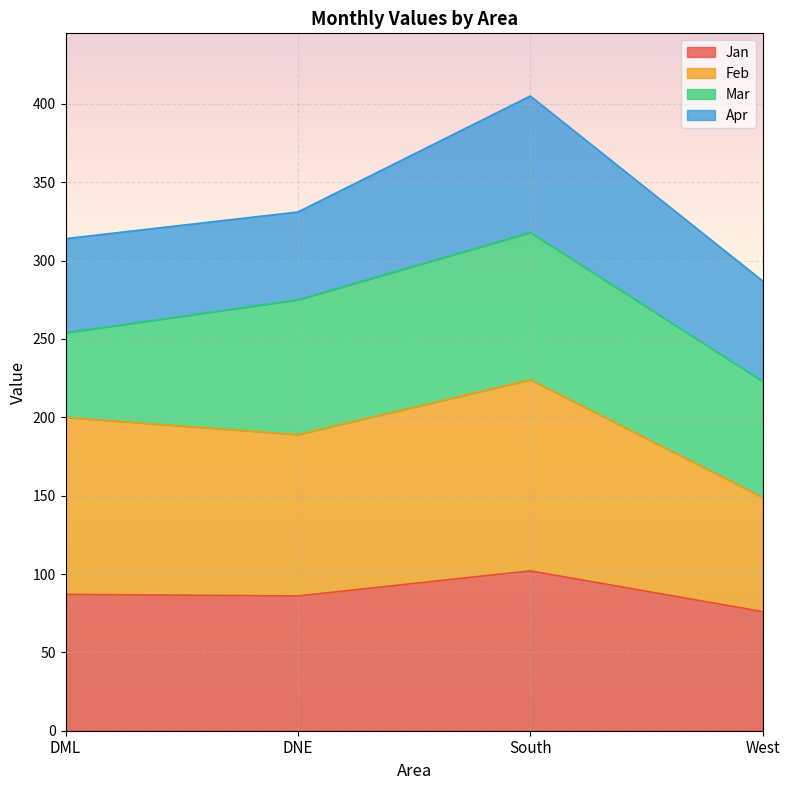

Is it true that Jan equals 102 at South?

True